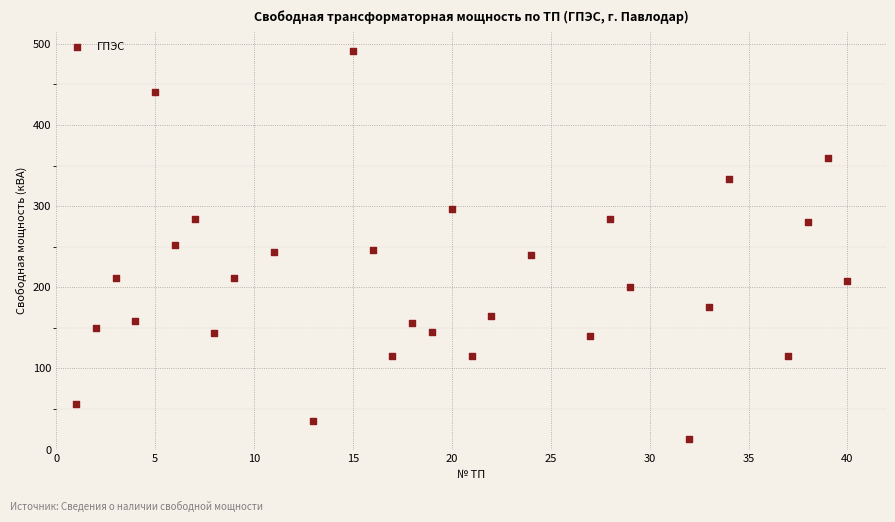

What is the range of X values (max minus min)?

39